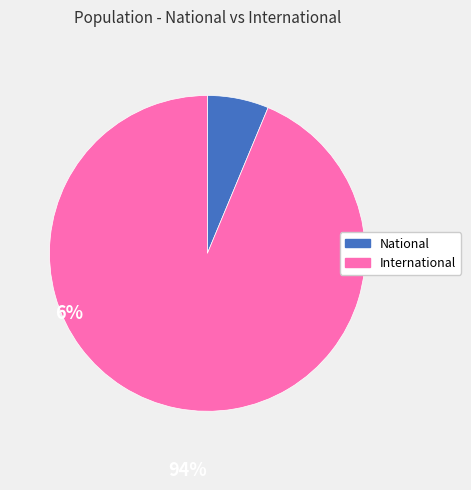

Which category has the biggest portion of the pie?

International